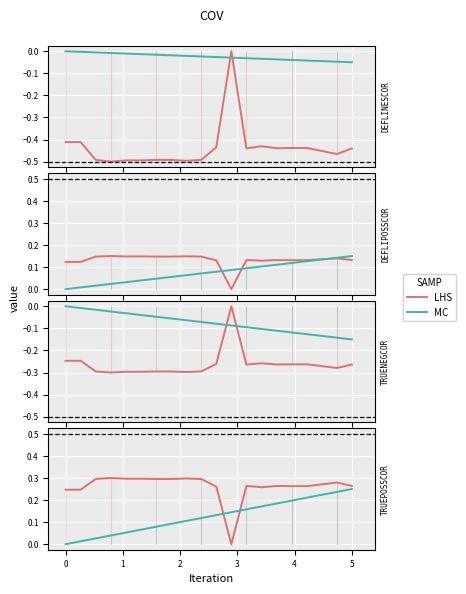

What are all the series names shown in the legend?

LHS, MC